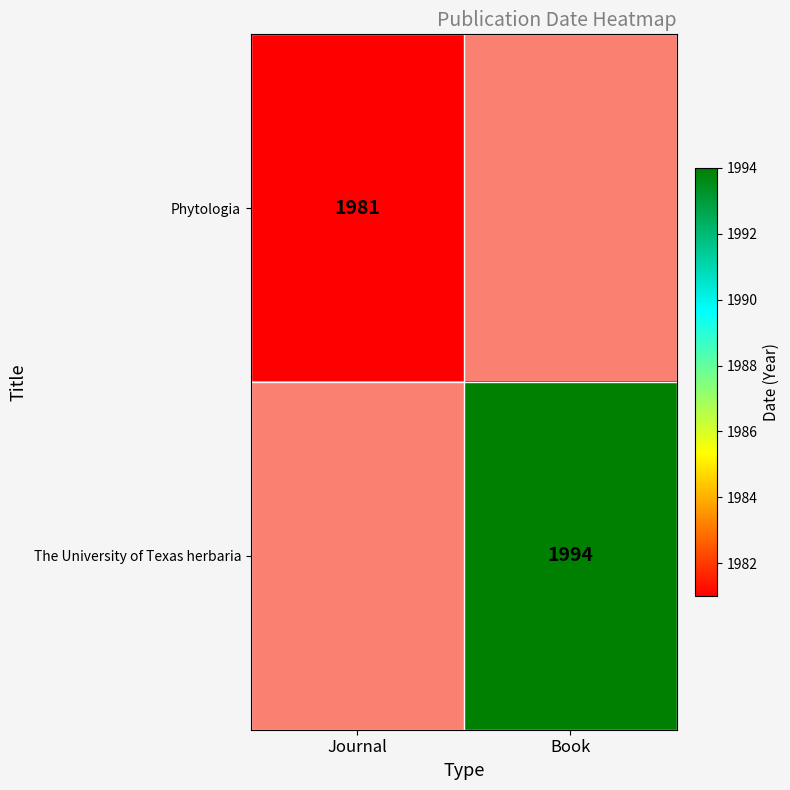

Which has a higher value, Journal or Book?

Book